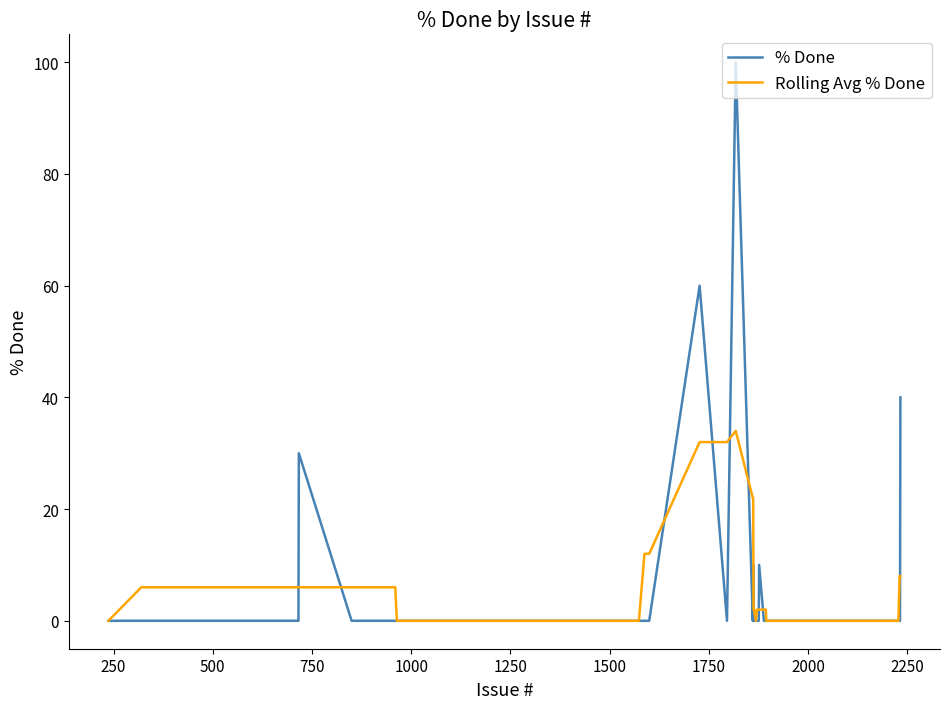

Does the chart have visible grid lines?

No